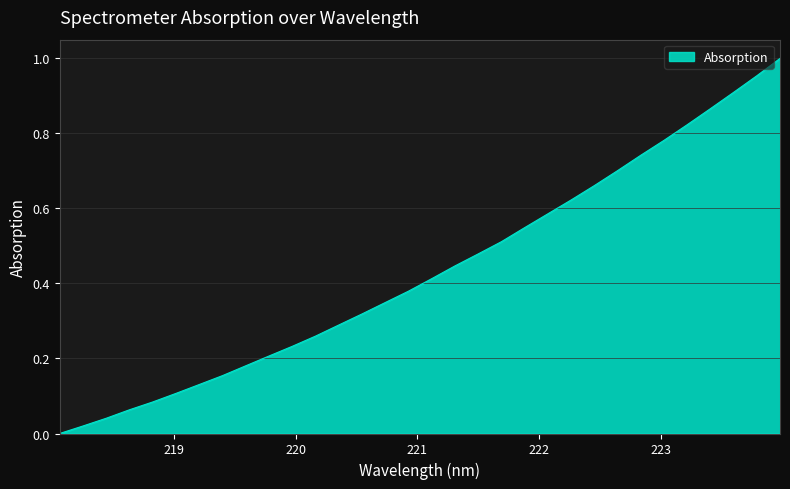

Reading left to right, list all the values displayed in this chart.

0.0	0.0	0.0	0.1	0.1	0.1	0.1	0.2	0.2	0.2	0.2	0.3	0.3	0.3	0.3	0.4	0.4	0.4	0.5	0.5	0.5	0.6	0.6	0.7	0.7	0.7	0.8	0.8	0.9	0.9	1.0	1.0